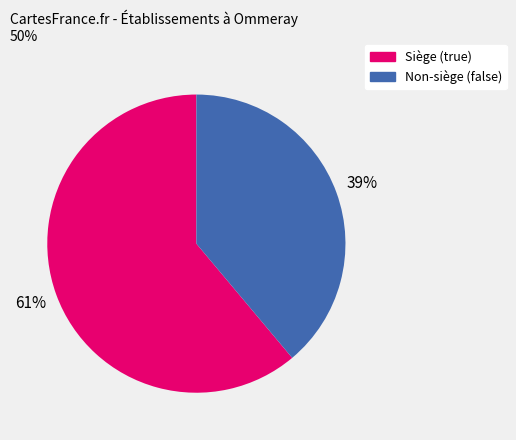

Is there any slice that represents more than half of the pie?

Yes